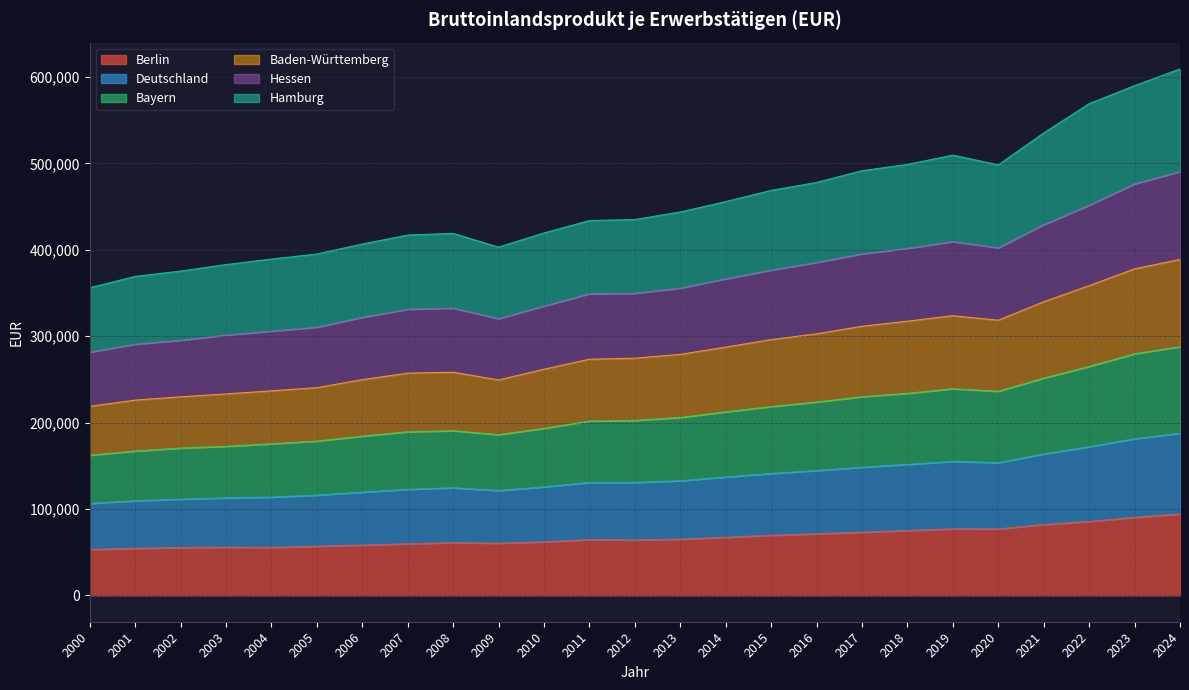

At which label does Baden-Württemberg reach its peak?

2024